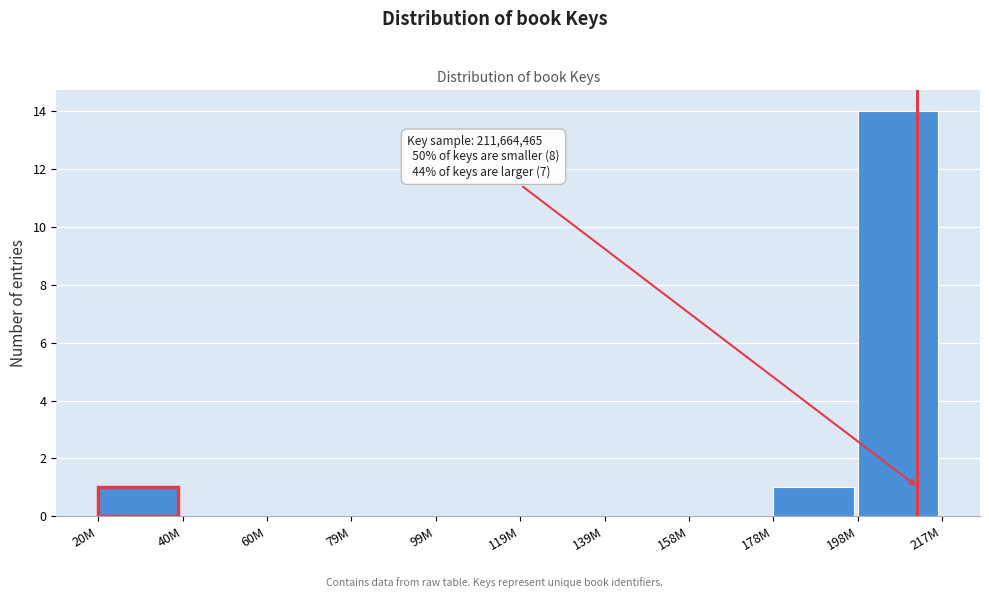

Reading left to right, list all the values displayed in this chart.

20M=1	40M=0	60M=0	79M=0	99M=0	119M=0	139M=0	158M=0	178M=1	198M=14